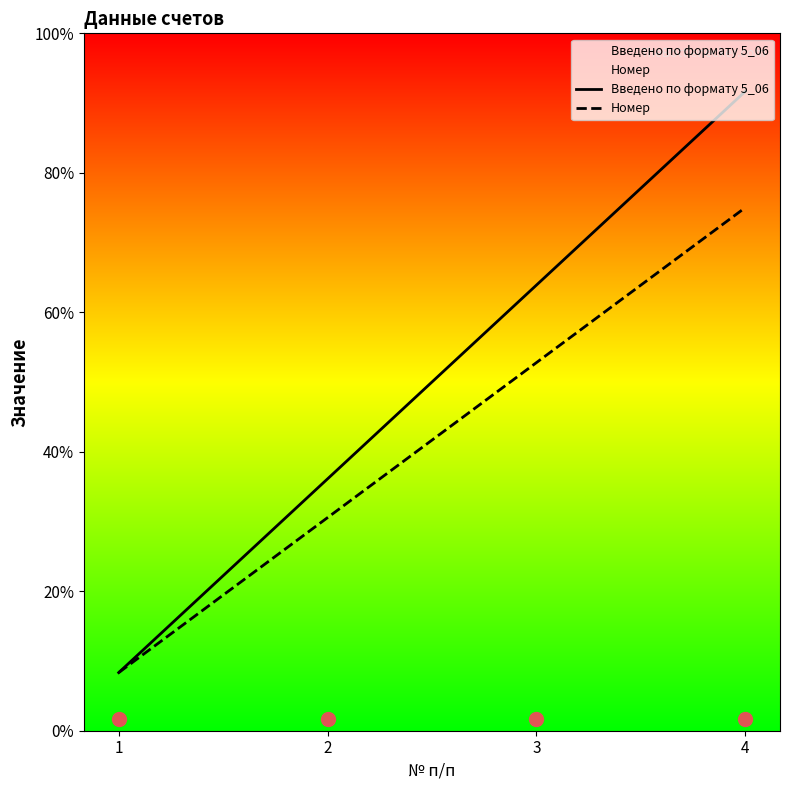

Does the chart display data point markers on the line(s)?

No